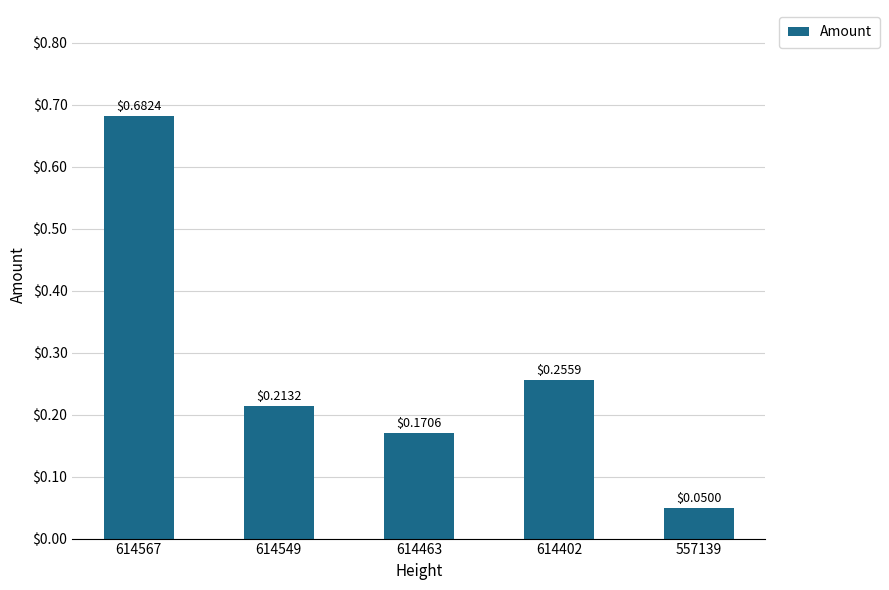

List the labels in order of value, smallest first.

557139, 614463, 614549, 614402, 614567